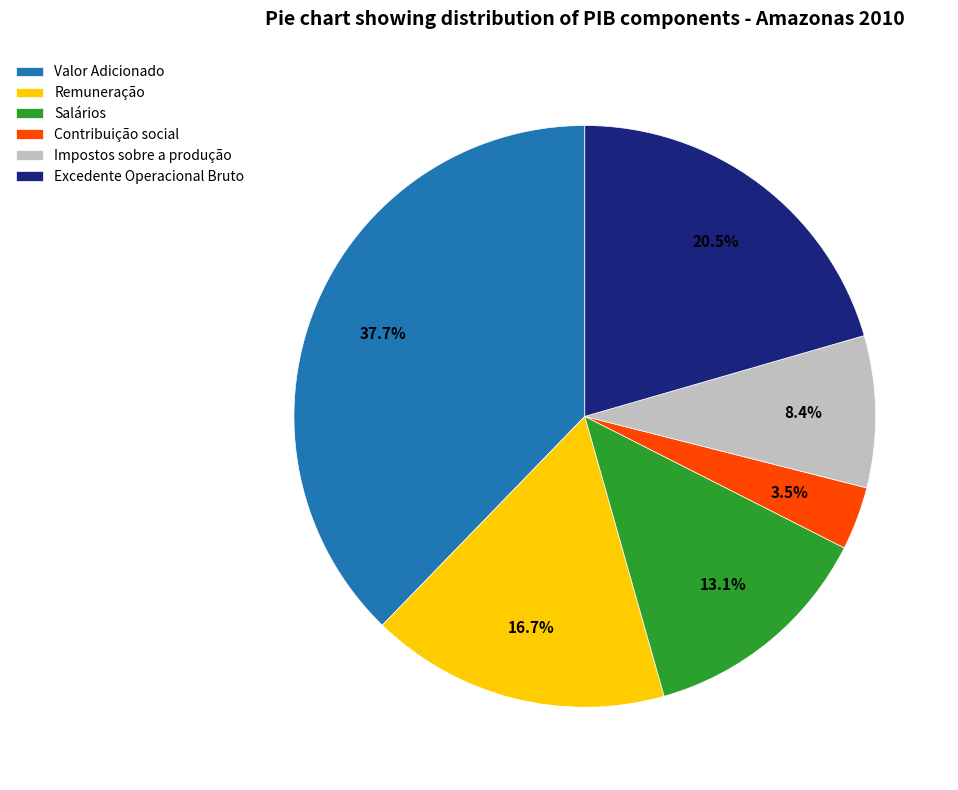

Which category has the smallest portion of the pie?

Contribuição social